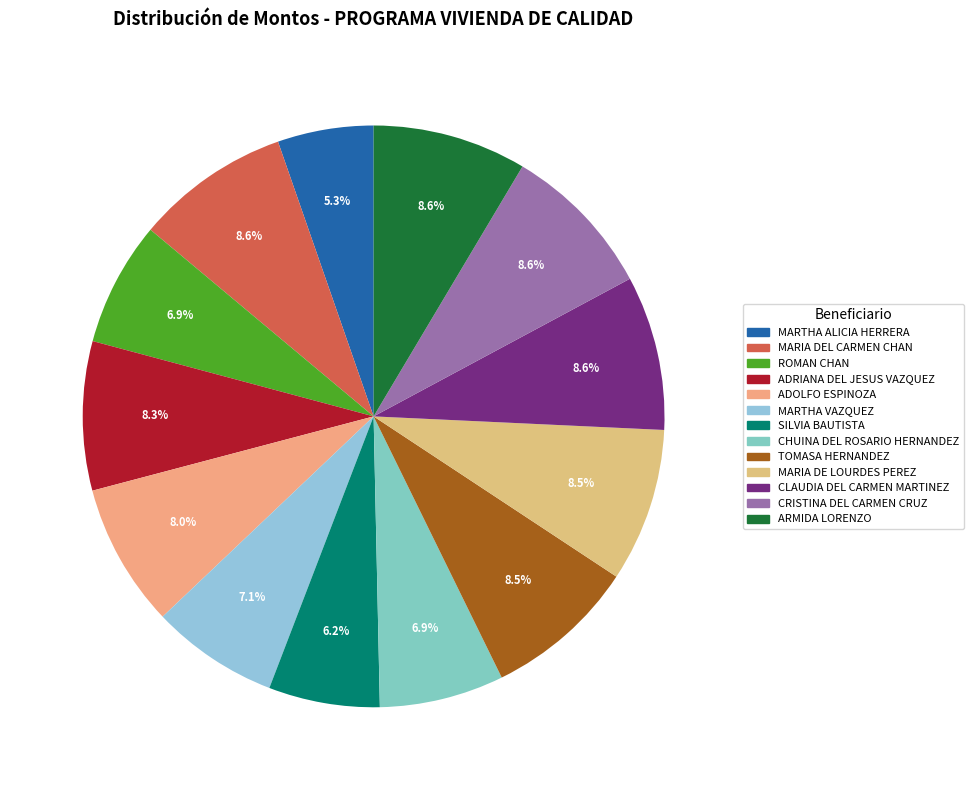

True or false: MARIA DE LOURDES PEREZ accounts for 1% of the total.

False